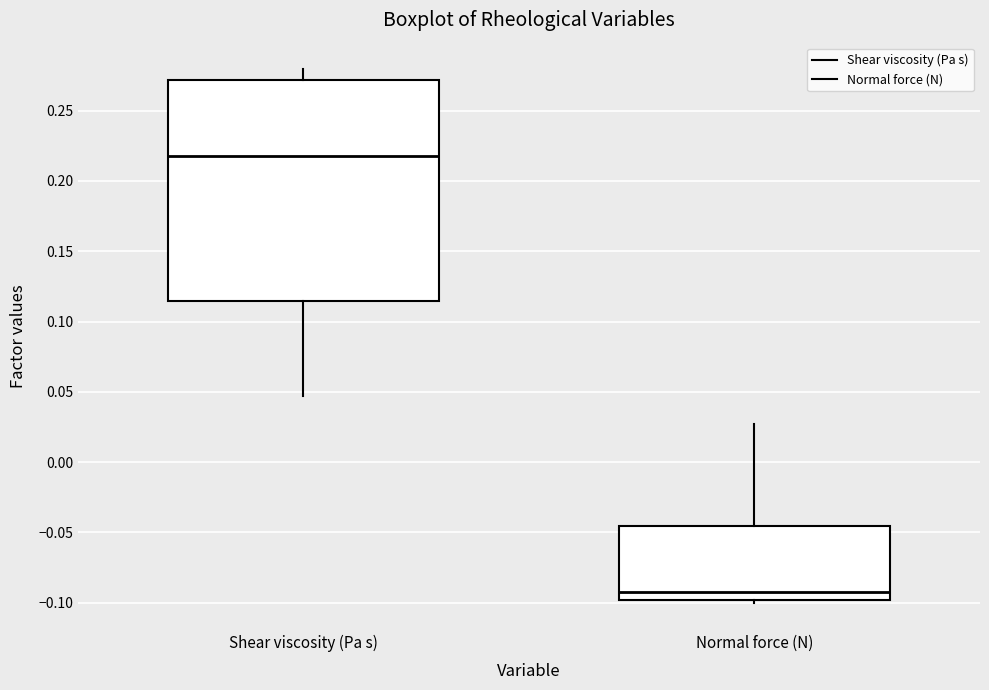

Reading left to right, read every box against the y-axis: the position of its median line, the range the box covers, and the ends of its whiskers. The values are not printed on the chart, so give them approximately, as read against the axis.

Shear viscosity (Pa s): median 0.220, box 0.115 to 0.270, whiskers 0.045 to 0.280
Normal force (N): median -0.095, box -0.100 to -0.045, whiskers -0.100 (just below the box's lower edge) to 0.025